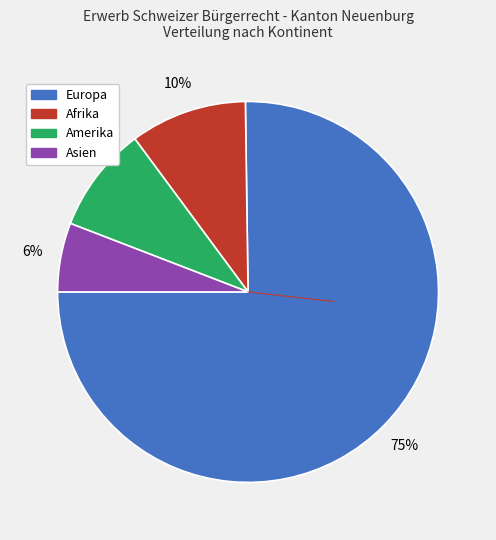

To the nearest percent, what is the difference between the largest and smallest slice percentages?

69%